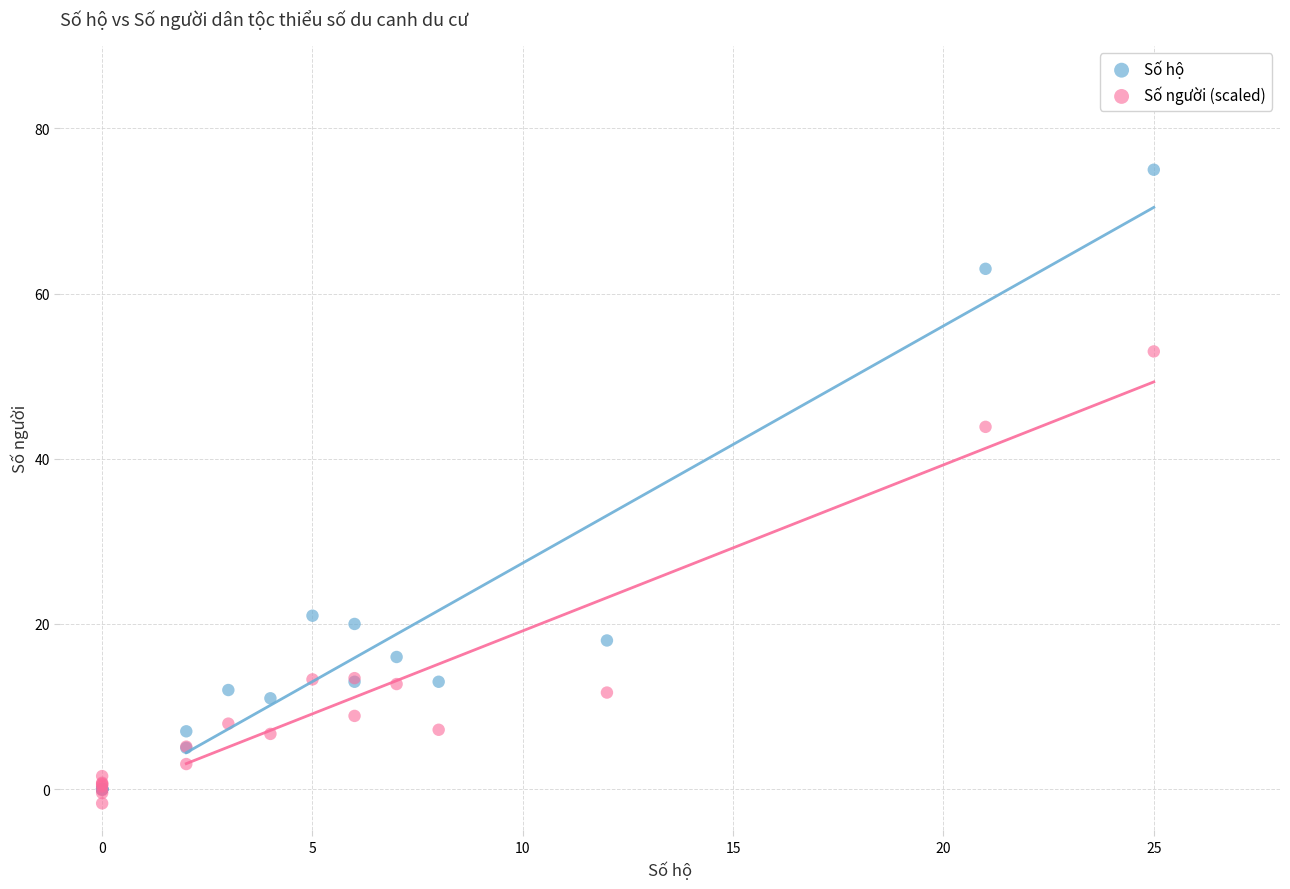

What are all the series names shown in the legend?

Số hộ, Số người (scaled)